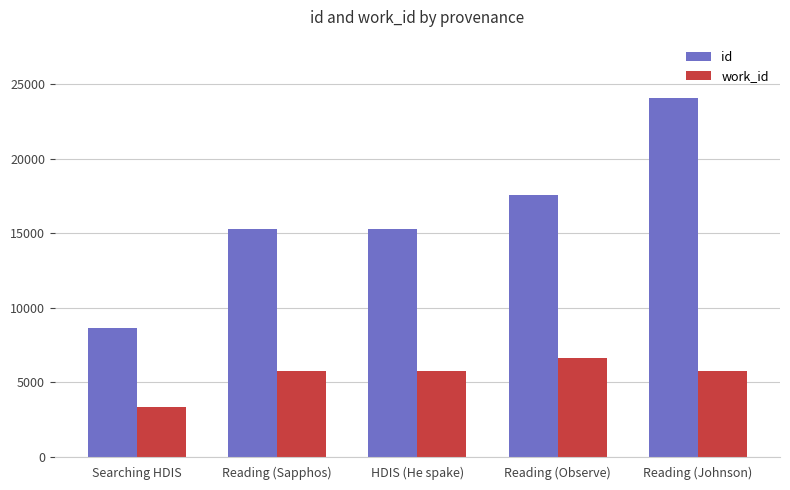

What is the difference between the highest and lowest values at Reading (Johnson)?

18348